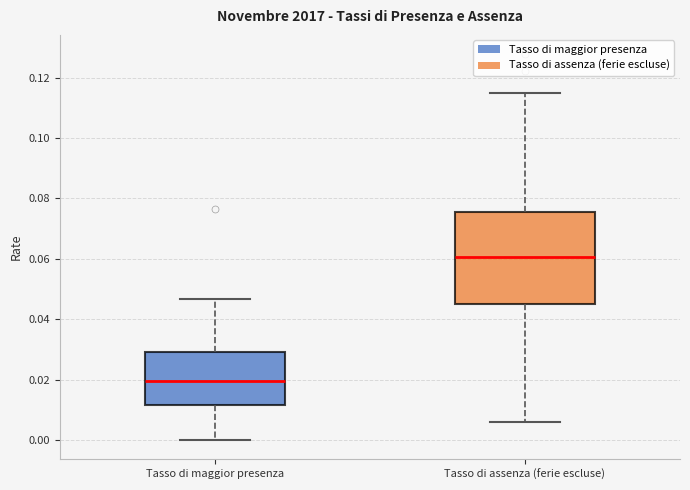

Which box's median line is the highest?

Tasso di assenza (ferie escluse)